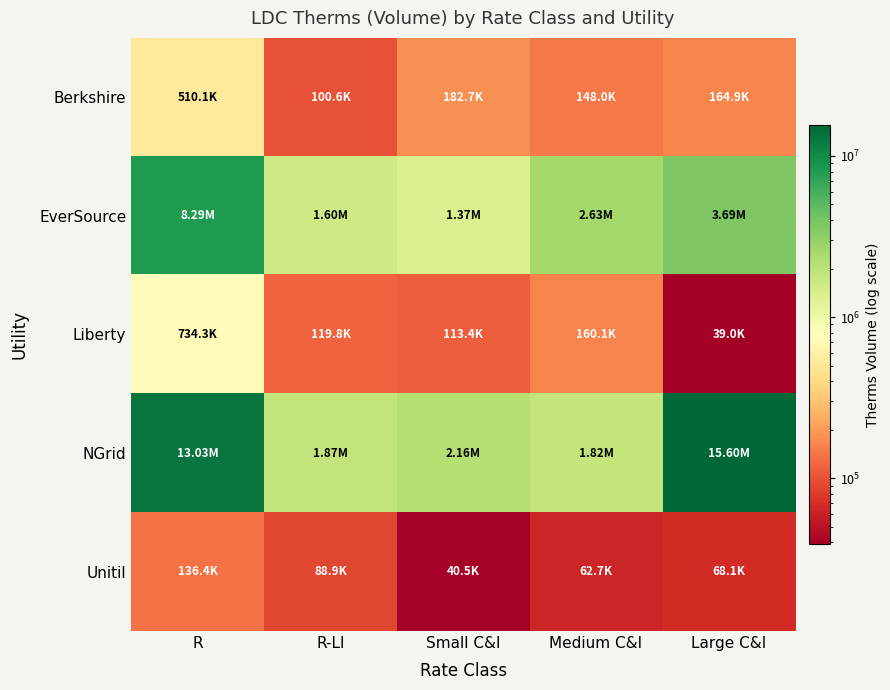

Reading left to right, list all the values displayed in this chart.

Berkshire: R=510082.0	R-LI=100621.0	Small C&I=182688.0	Medium C&I=148040.0	Large C&I=164886.0
EverSource: R=8289254.0	R-LI=1602948.0	Small C&I=1370039.0	Medium C&I=2634028.0	Large C&I=3686130.0
Liberty: R=734292.8	R-LI=119783.3	Small C&I=113409.0	Medium C&I=160083.8	Large C&I=39041.0
NGrid: R=13032352.0	R-LI=1868385.0	Small C&I=2159218.0	Medium C&I=1820256.0	Large C&I=15604634.0
Unitil: R=136445.1	R-LI=88860.5	Small C&I=40485.9	Medium C&I=62691.7	Large C&I=68078.5